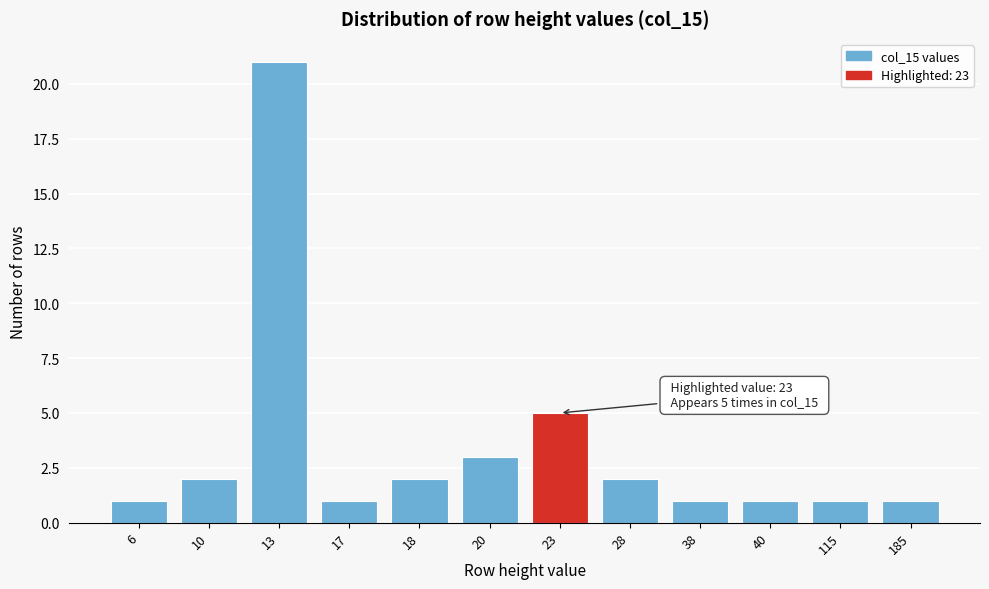

Reading left to right, list all the values displayed in this chart.

6=1	10=2	13=21	17=1	18=2	20=3	23=5	28=2	38=1	40=1	115=1	185=1